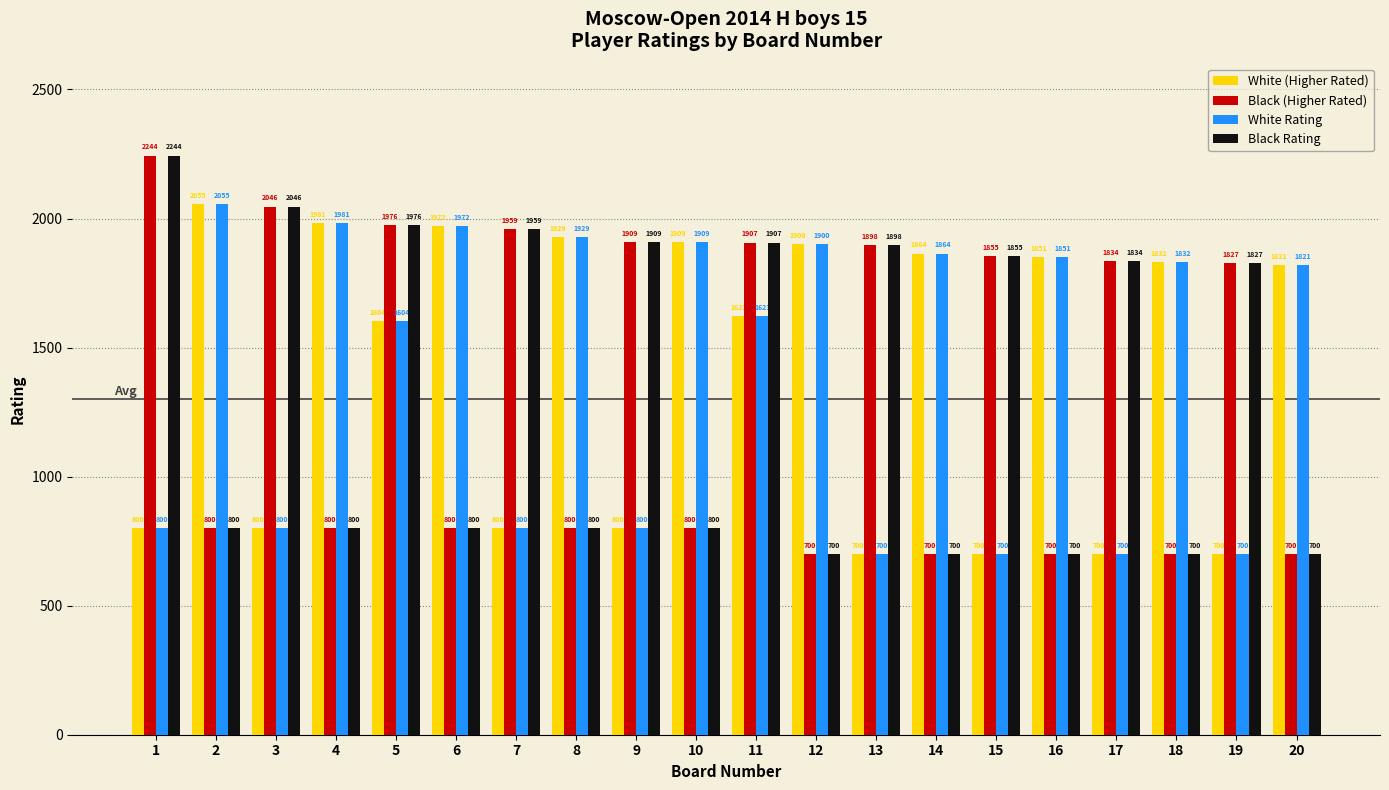

At which label does White (Higher Rated) reach its peak?

2